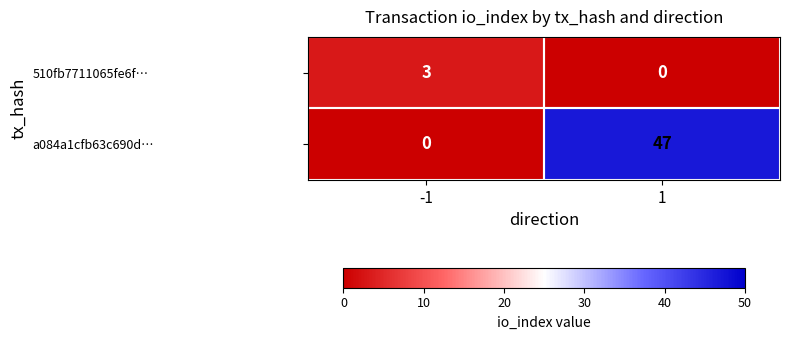

True or false: a084a1cfb63c690d… has a value of 47 at 1.

True